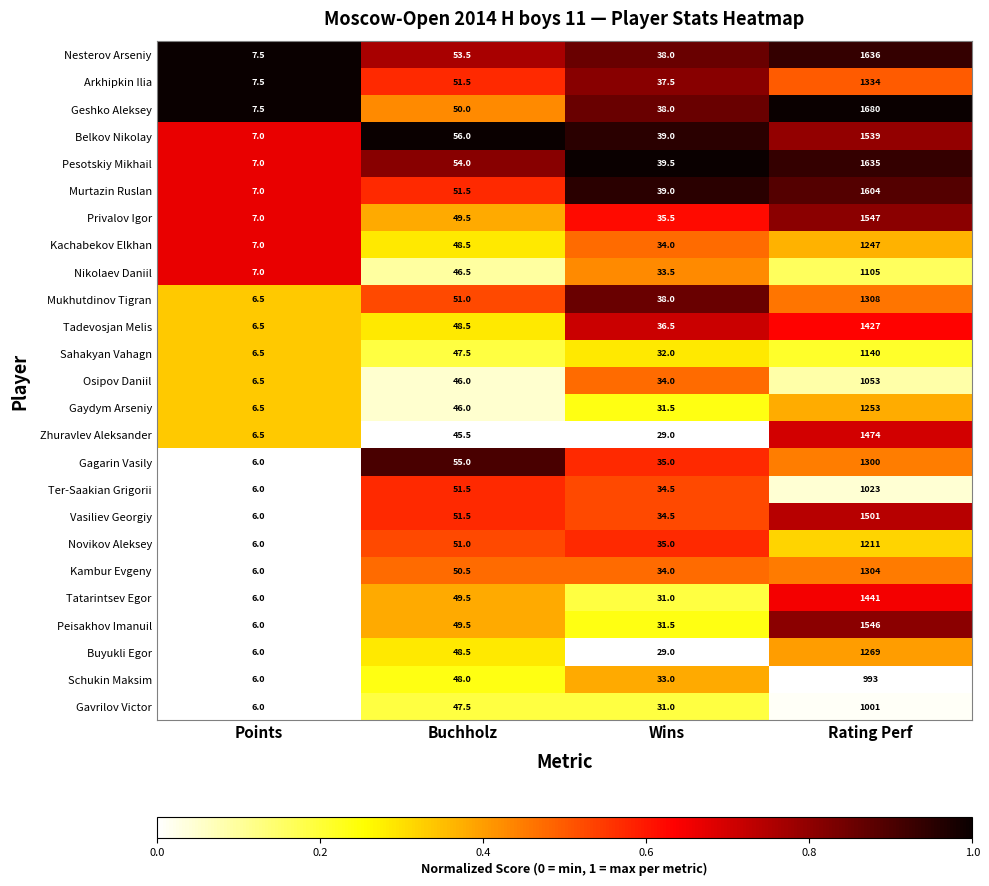

What is the difference between the Buyukli Egor values at Rating Perf and Wins?

1240.0